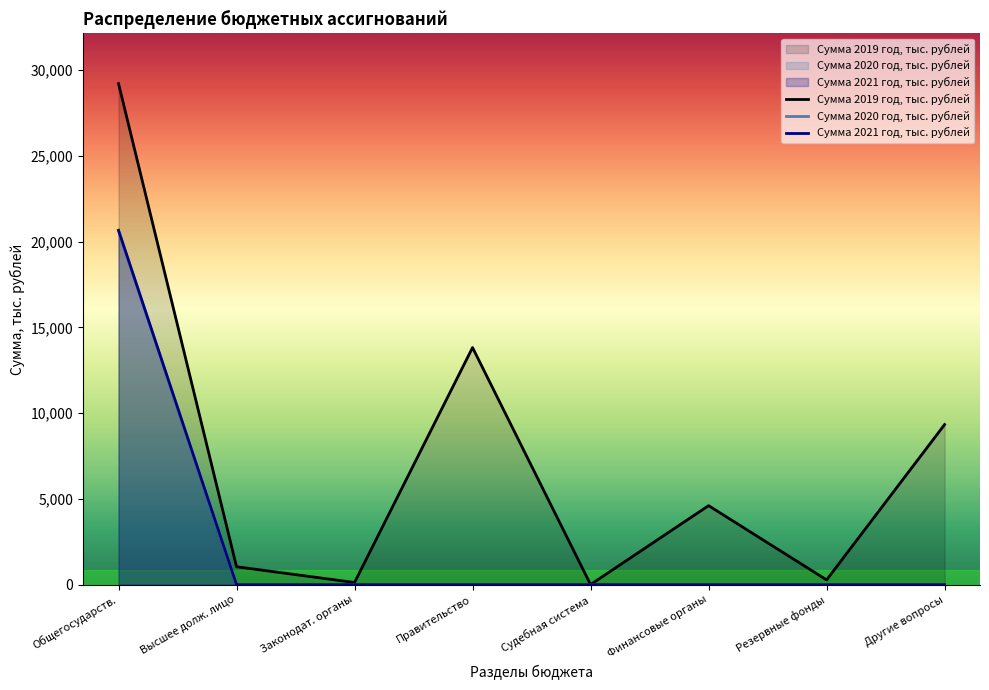

Which series has the widest spread of values?

Сумма 2019 год, тыс. рублей